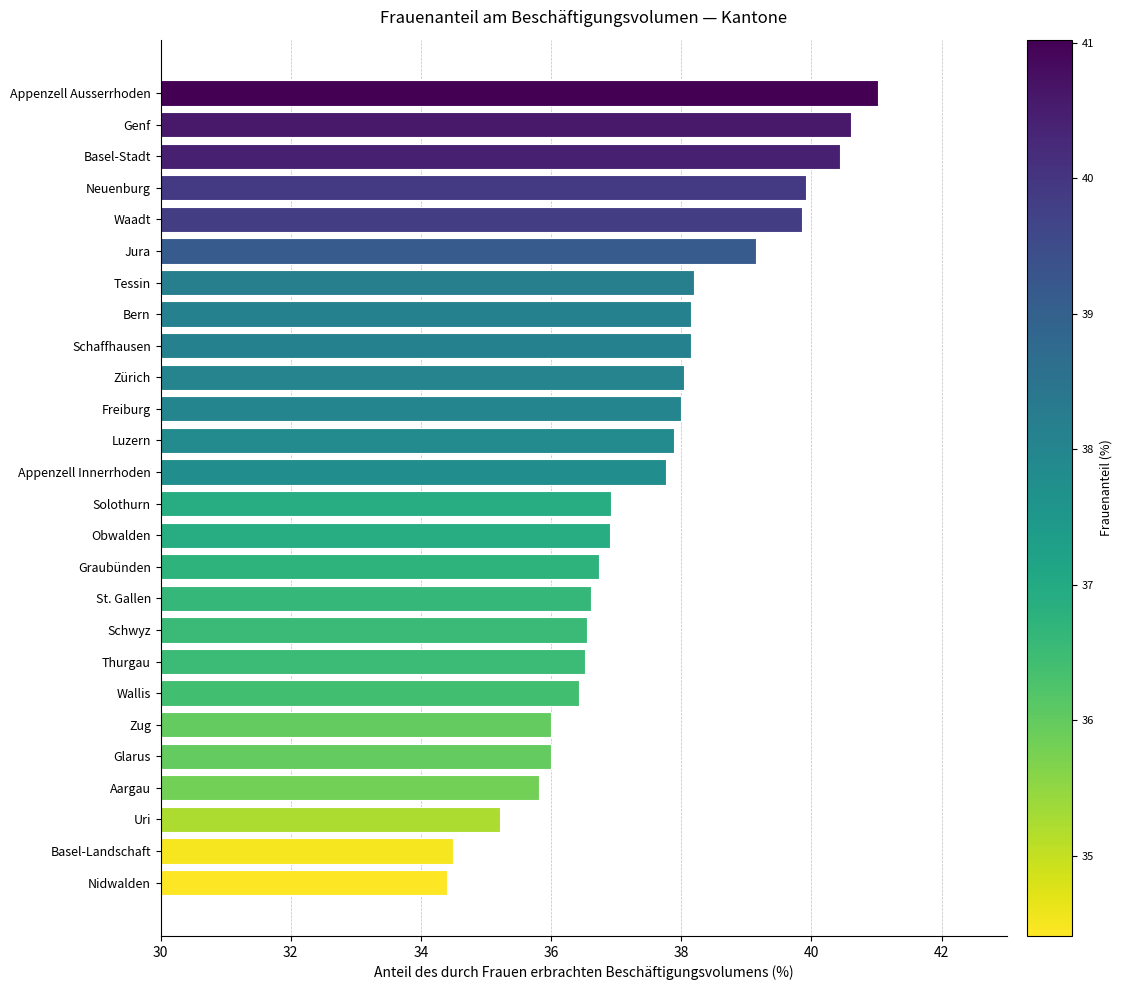

What is the change in value from Schwyz to Neuenburg?

+3.4